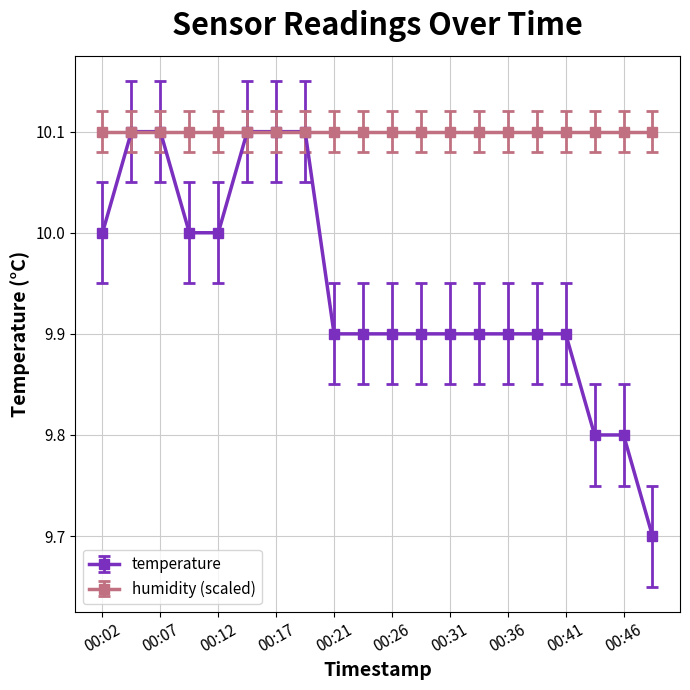

Rank the series by their average value, from highest to lowest.

humidity (scaled), temperature